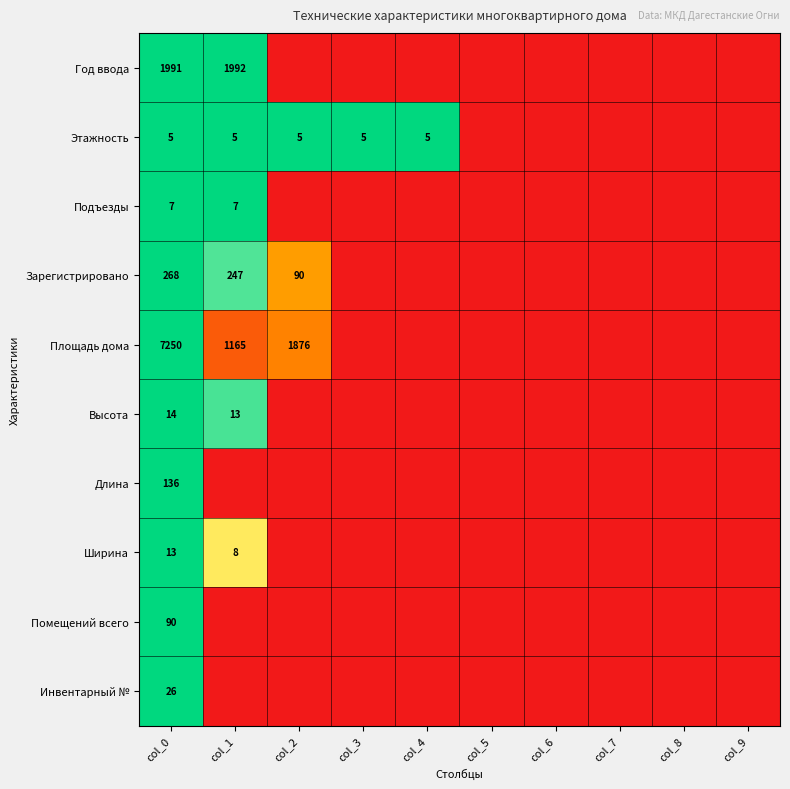

The value of Помещений всего at col_0 is 145. True or false?

False